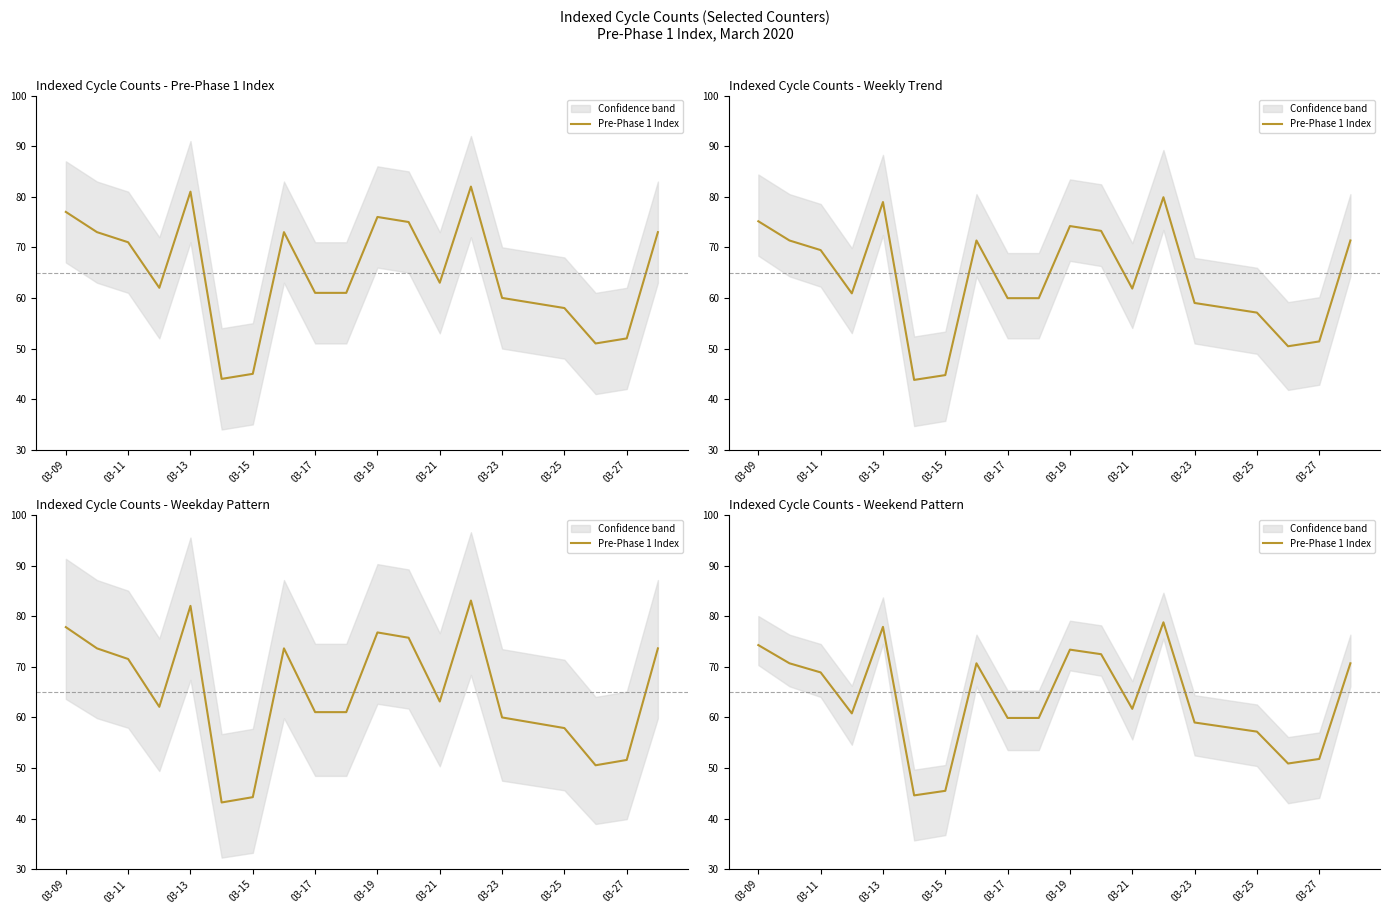

How many lines are shown in the chart?

1